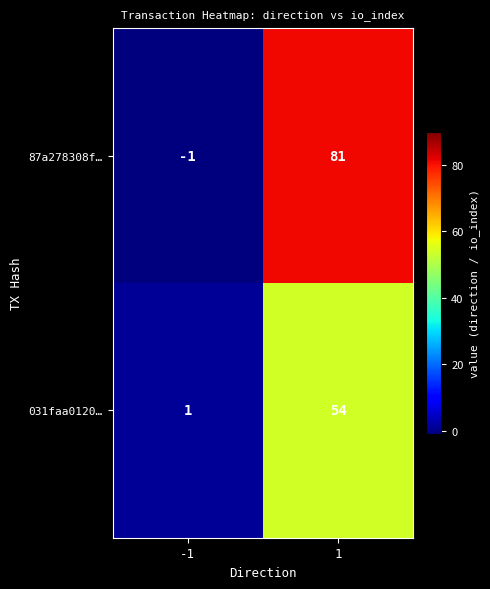

What is the difference between the highest and lowest values at 1?

27